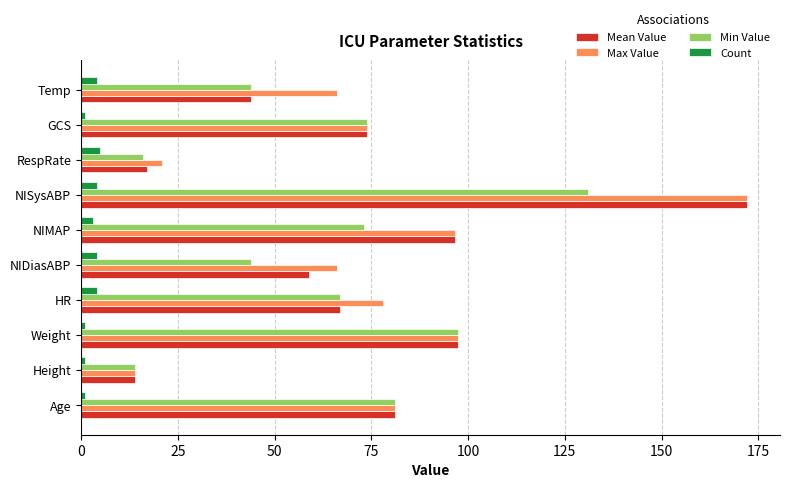

What are all the series names shown in the legend?

Mean Value, Max Value, Min Value, Count